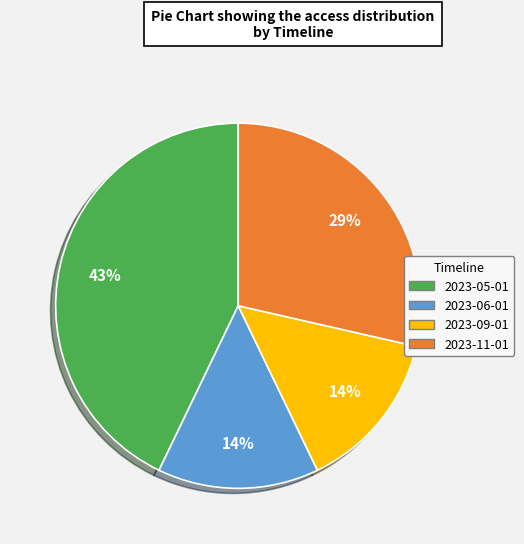

Is it true that 2023-06-01 is 3% of the pie?

False